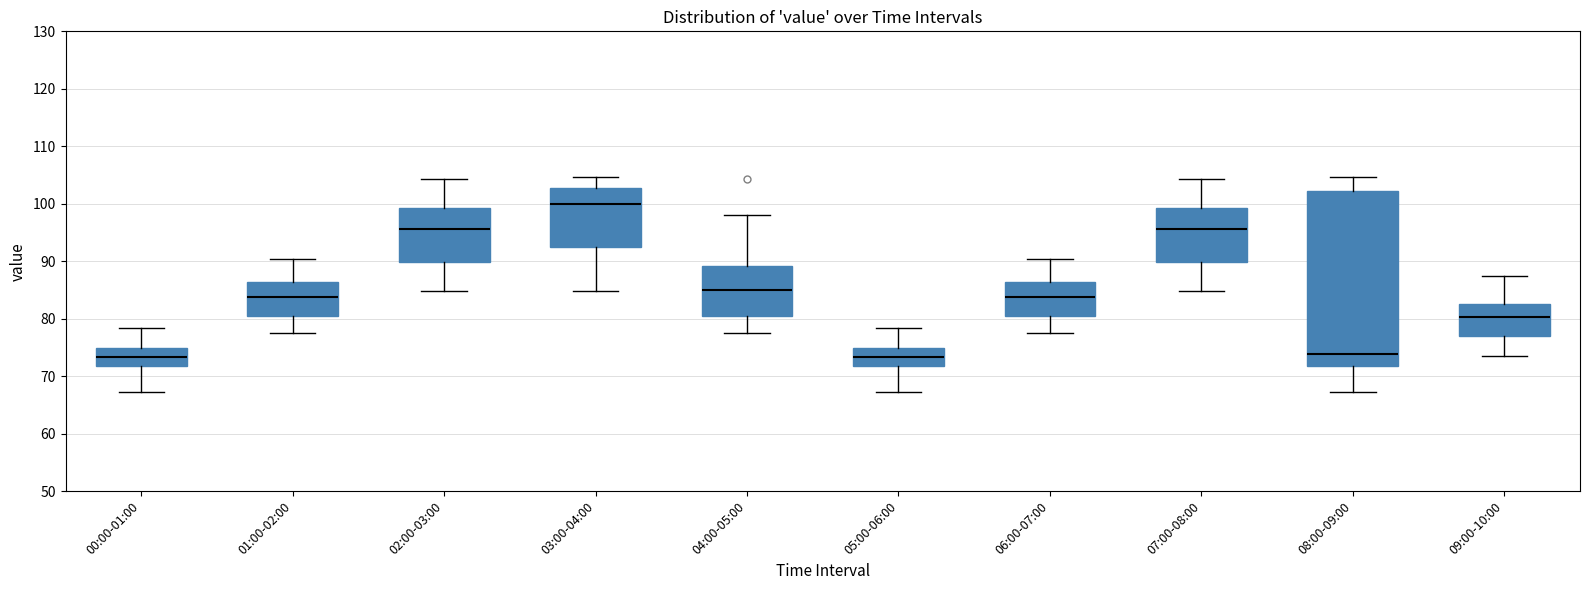

Which box is the tallest, from its lower edge to its upper edge?

08:00-09:00